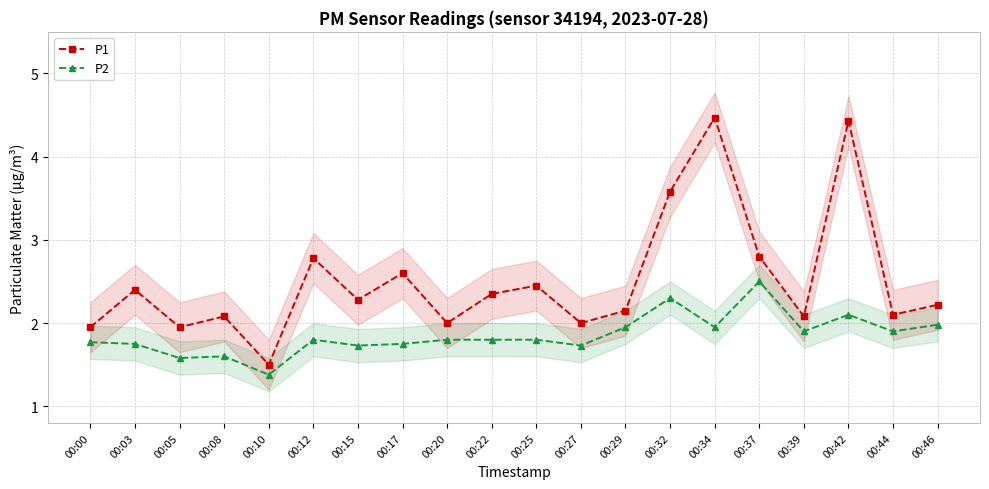

How many lines are shown in the chart?

2